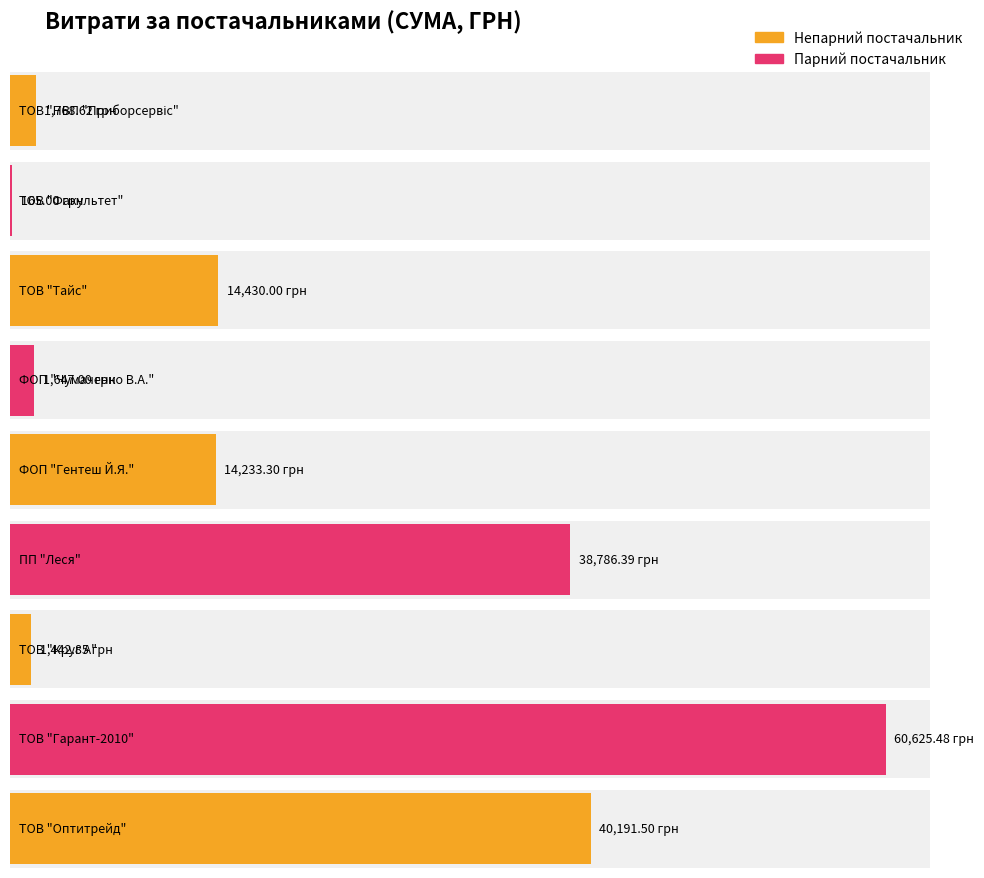

Which label corresponds to the smallest value in the chart?

ТОВ "Факультет"